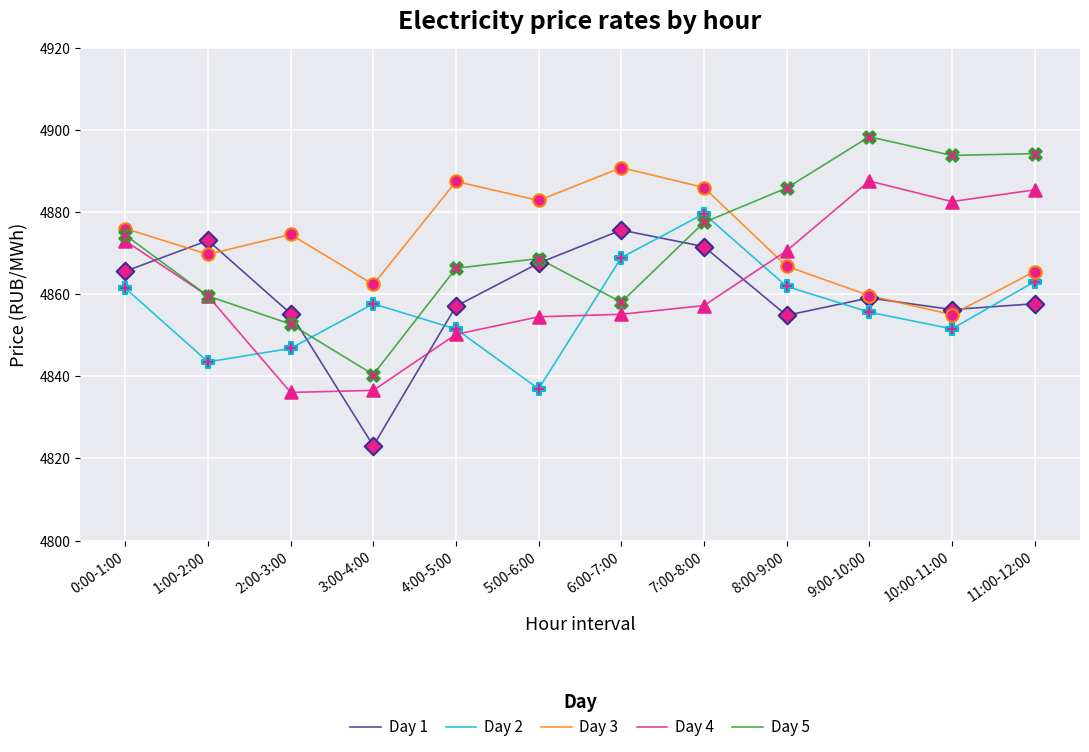

What are all the series names shown in the legend?

Day 1, Day 2, Day 3, Day 4, Day 5